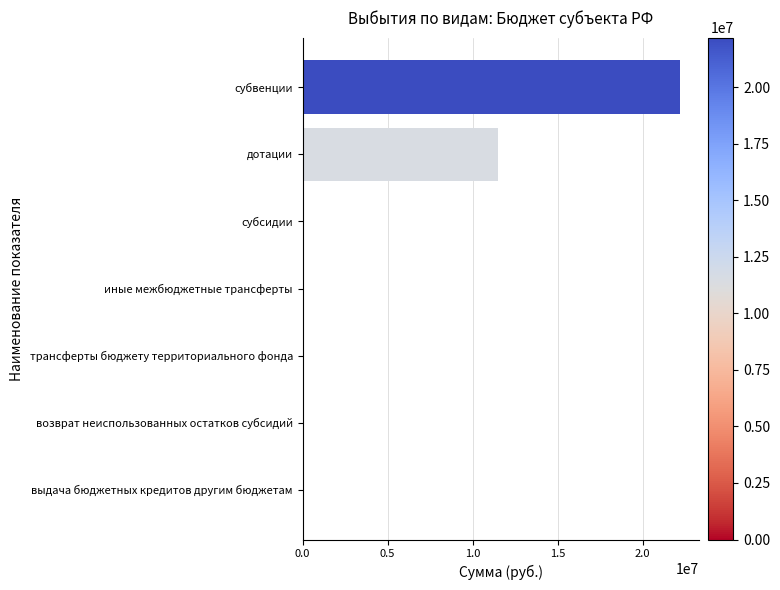

What is the sum of all values?

33718198.1